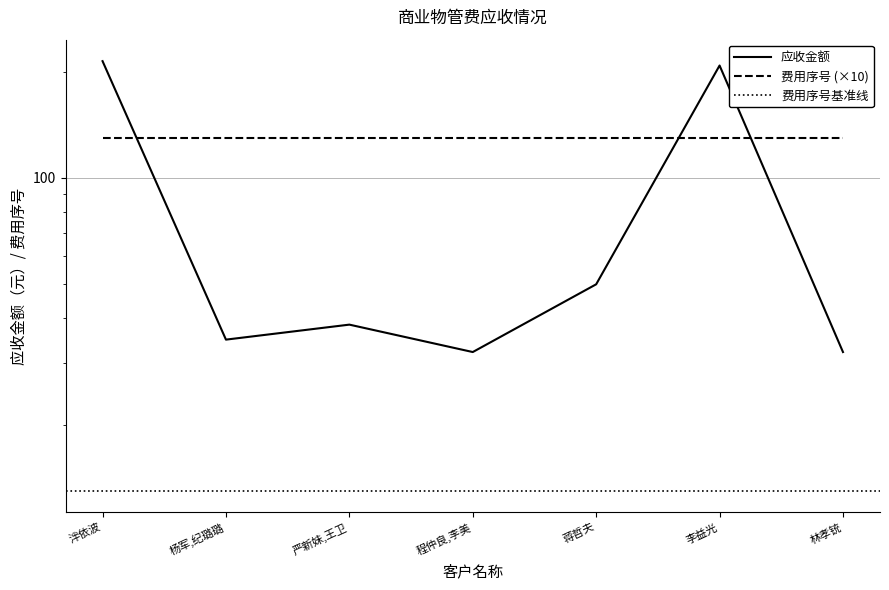

How many interior local peaks (higher than both neighbors) does the data have?

2